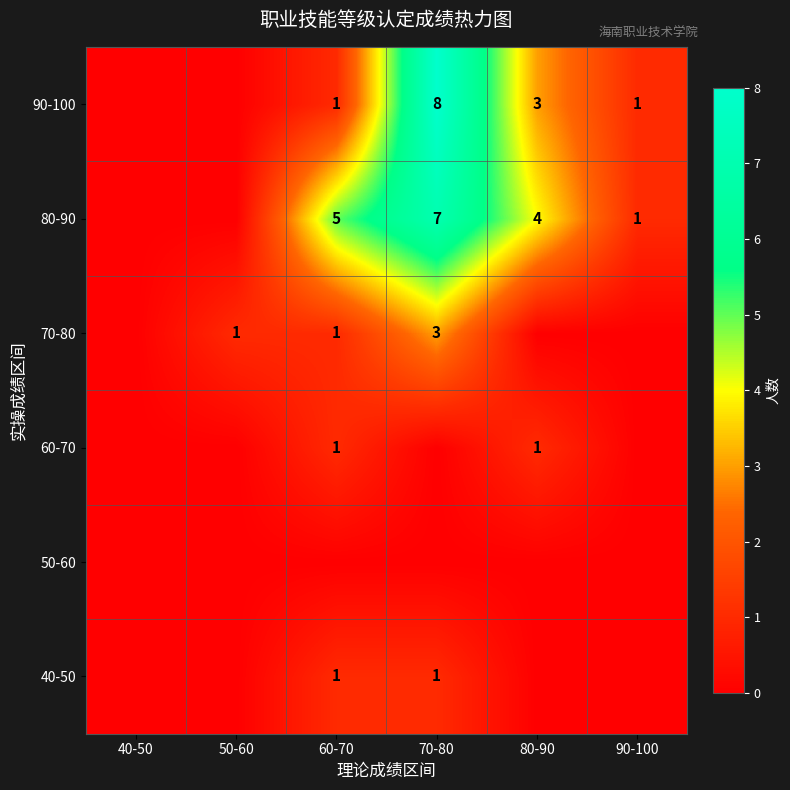

At how many categories does at least one series exceed 7?

1